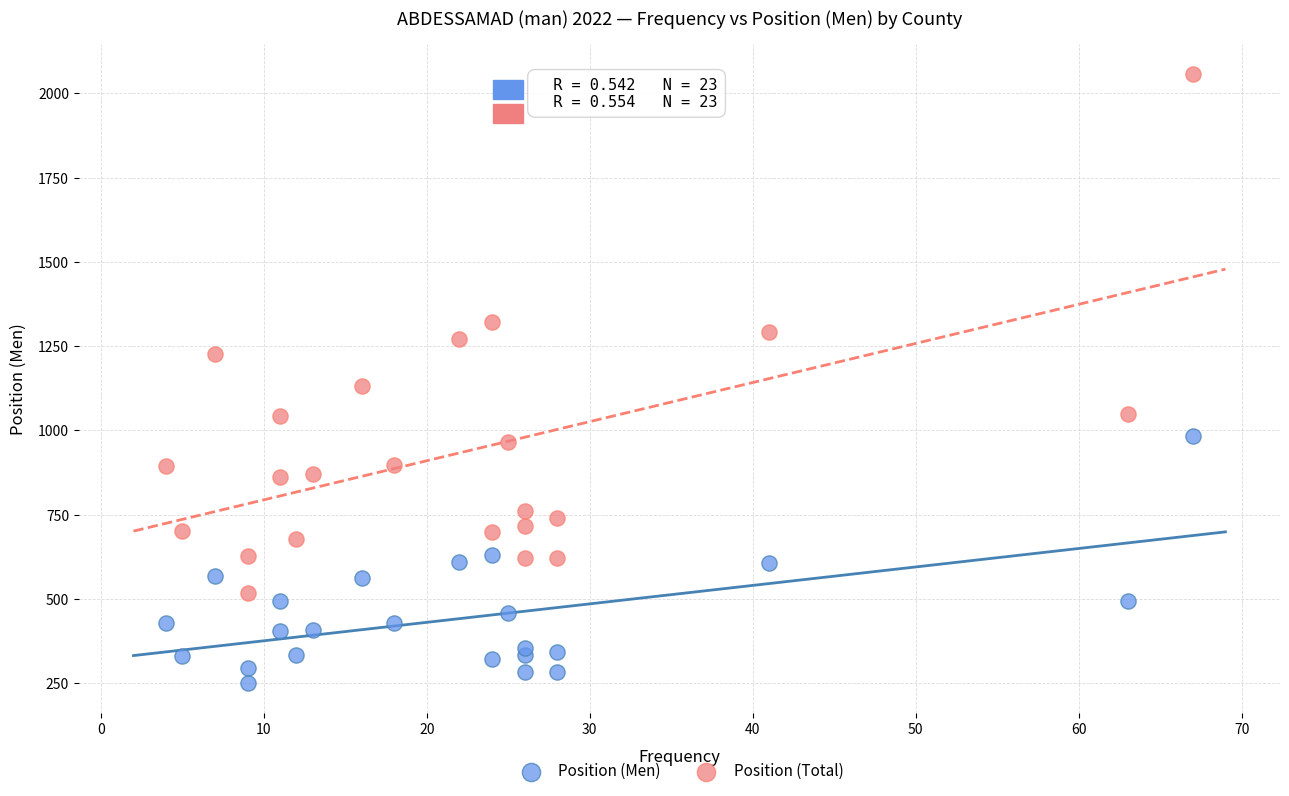

Across all data points, what is the range of Y values (max minus min)?

1806